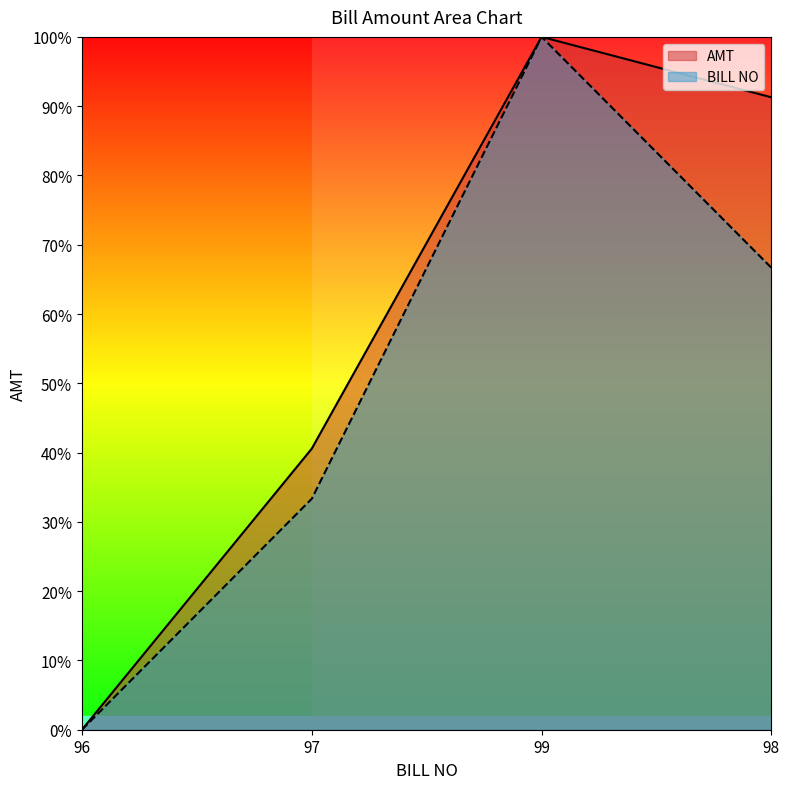

Reading right to left, extract all data points from this chart.

AMT: 0.9	1.0	0.4	0.0
BILL NO: 0.7	1.0	0.3	0.0